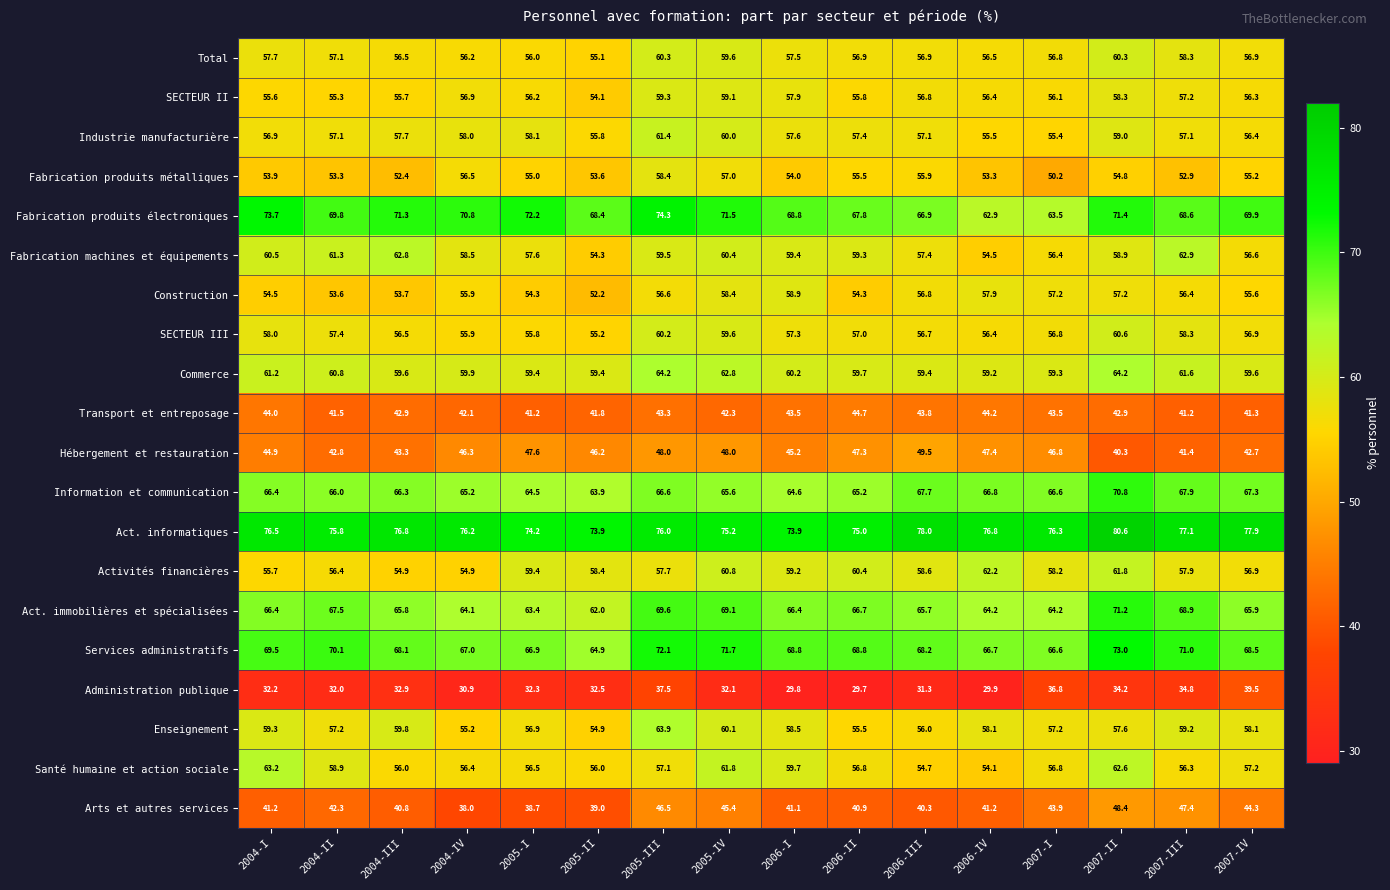

The value of Fabrication produits électroniques at 2005-I is 72.2. True or false?

True